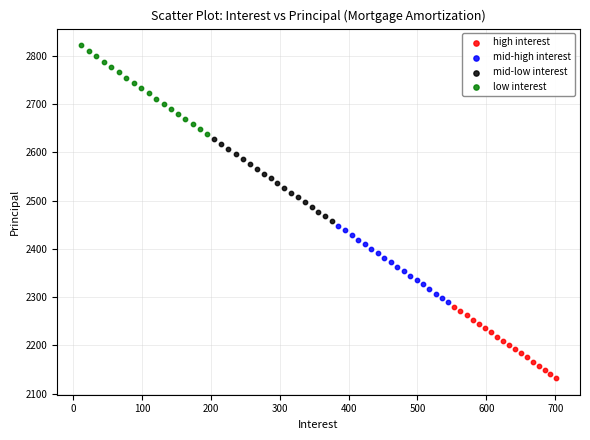

Which series has the largest Y range (max minus min)?

low interest